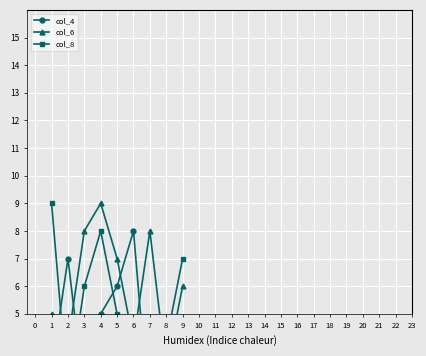

What is the sum of the col_8 values at 8 and 2?

6